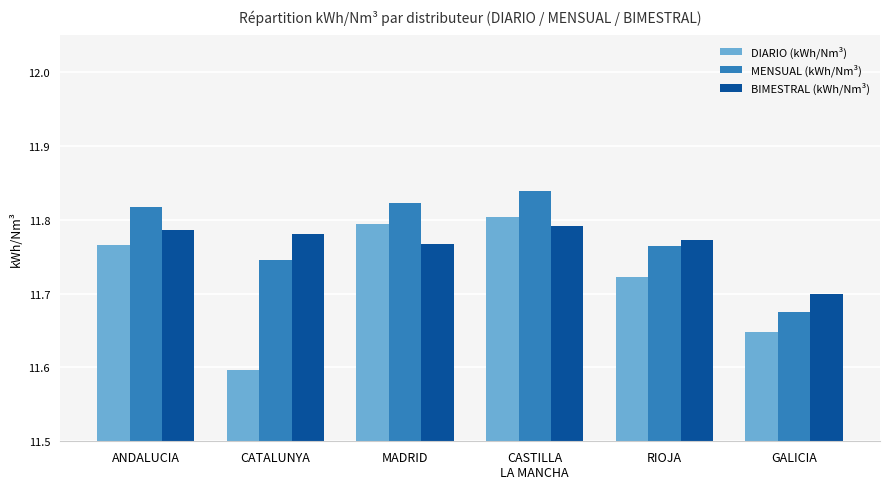

True or false: BIMESTRAL (kWh/Nm³) has a value of 6.9 at MADRID.

False